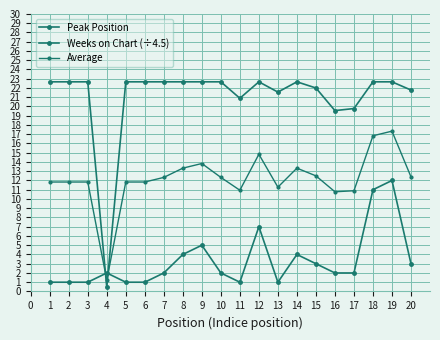

Is it true that Weeks on Chart (÷4.5) equals 33.5 at 8?

False